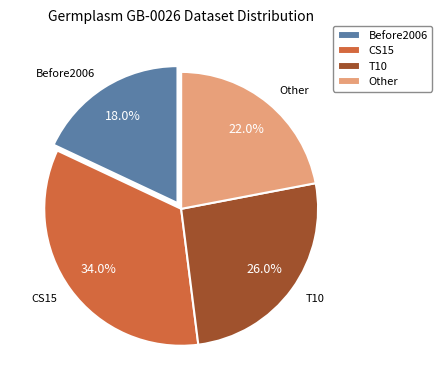

What is the total percentage of Before2006 and Other?

40.0%